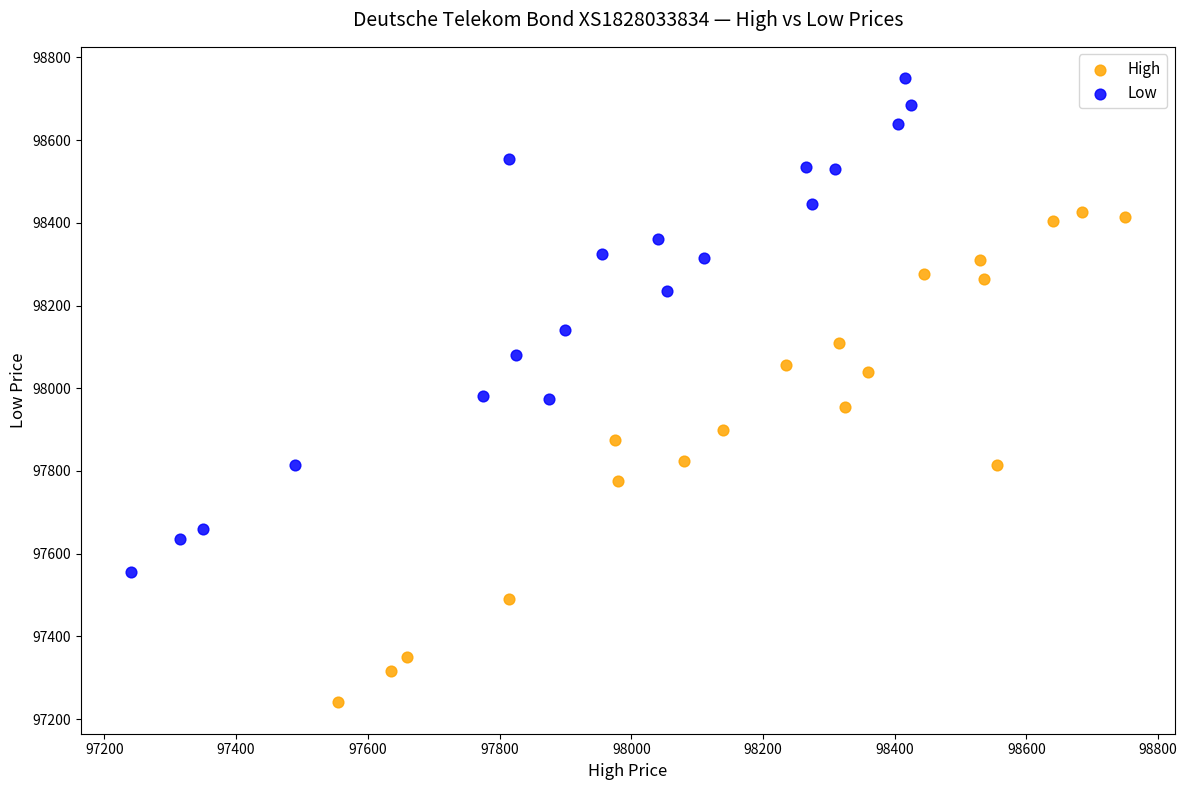

Which series reaches the maximum Y coordinate?

Low